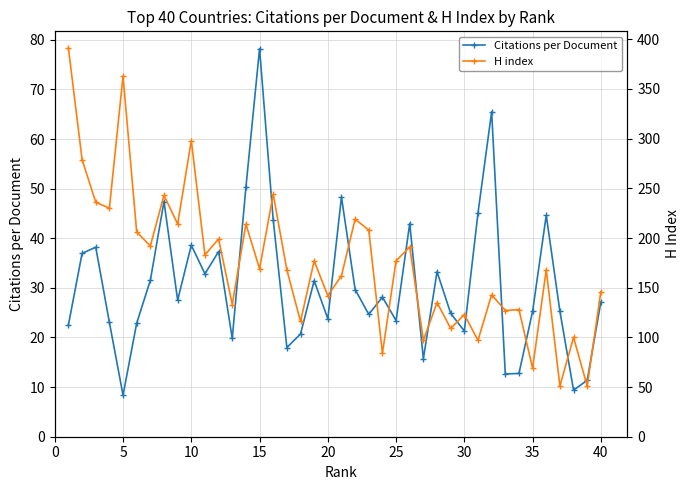

Which category has the highest value in the Citations per Document series?

15